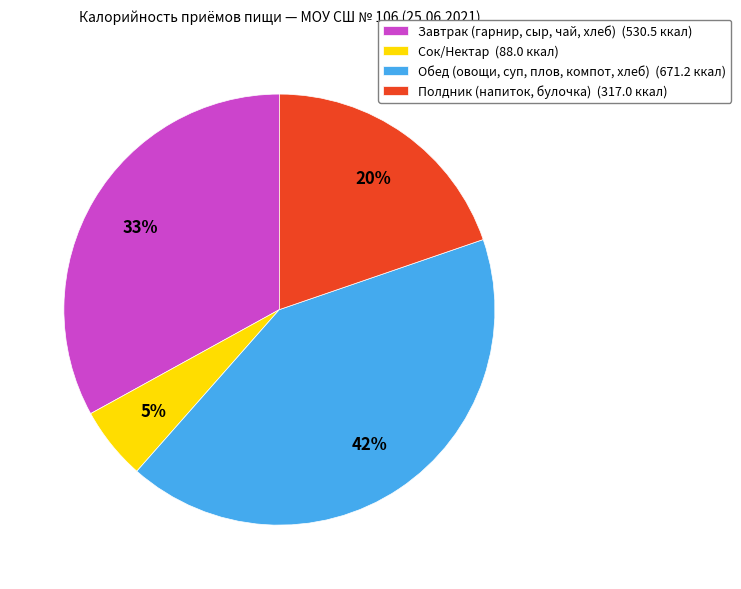

What is the smallest slice in the pie chart?

Сок/Нектар